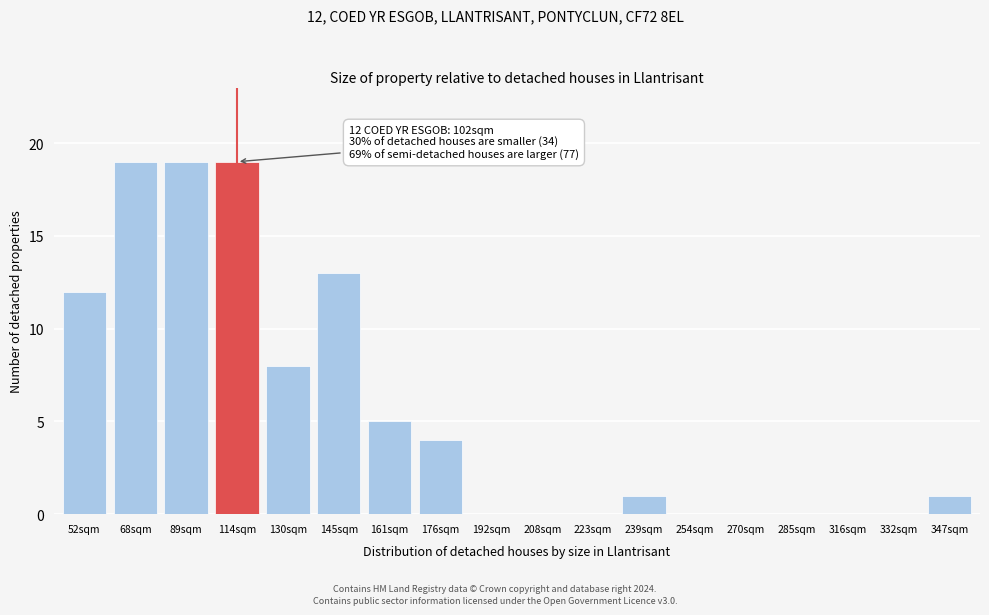

Reading left to right, extract all data points from this chart.

52sqm=12	68sqm=19	89sqm=19	114sqm=19	130sqm=8	145sqm=13	161sqm=5	176sqm=4	192sqm=0	208sqm=0	223sqm=0	239sqm=1	254sqm=0	270sqm=0	285sqm=0	316sqm=0	332sqm=0	347sqm=1